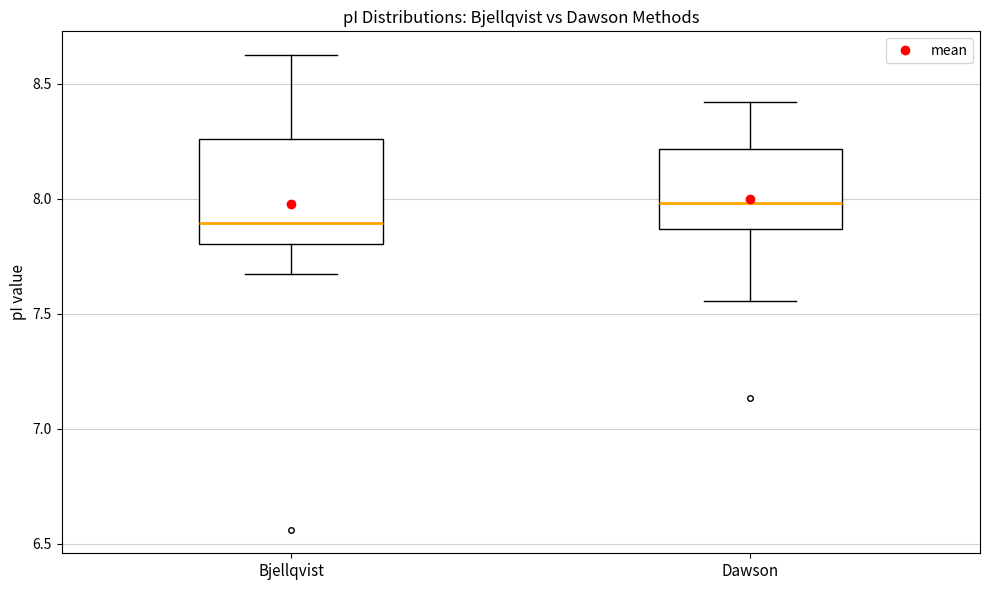

Which box's median line is the lowest?

Bjellqvist